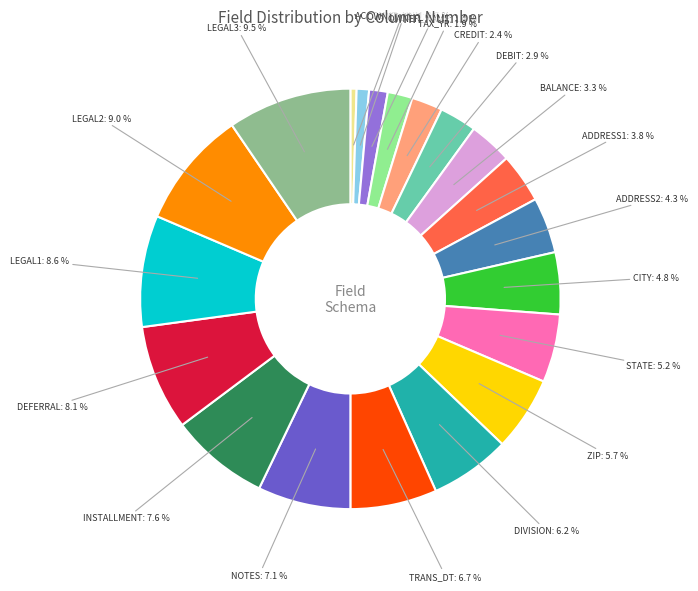

How many slices are in this pie chart?

20